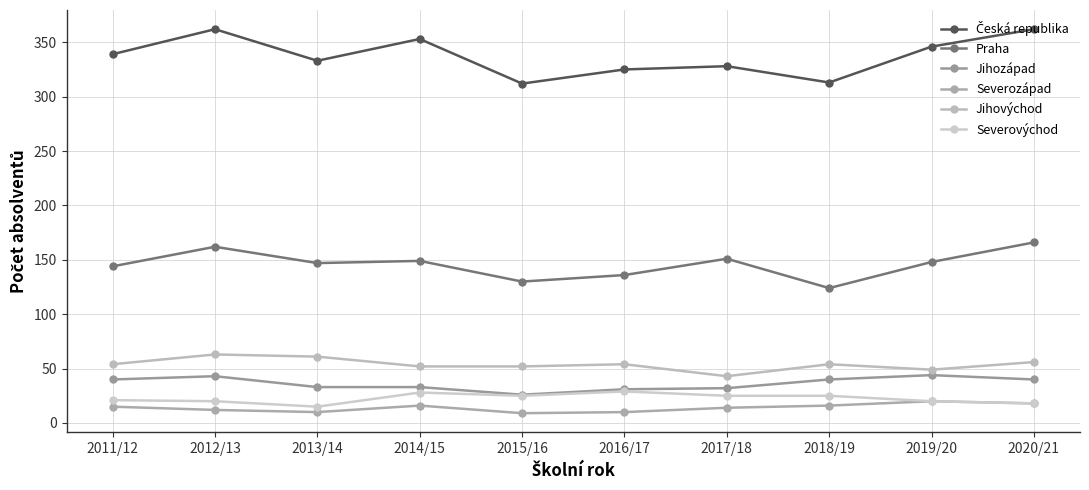

What value does the Jihozápad series have at 2020/21, to the nearest 10?

40